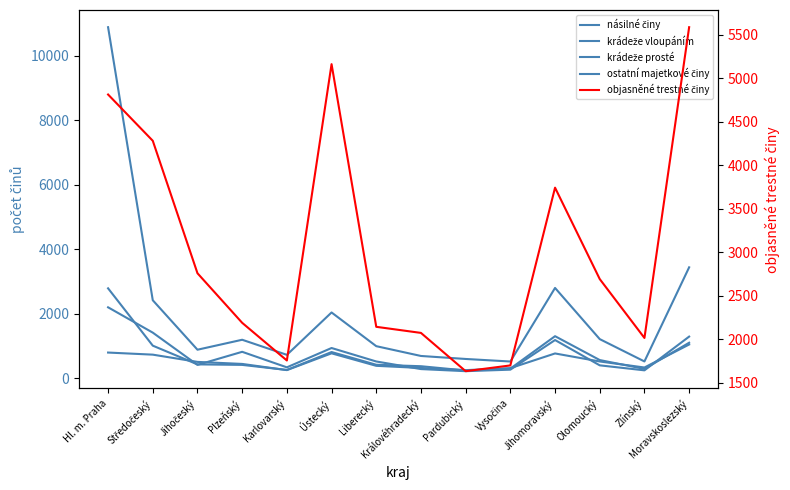

Is it true that objasněné trestné činy equals 9565 at Moravskoslezský?

False